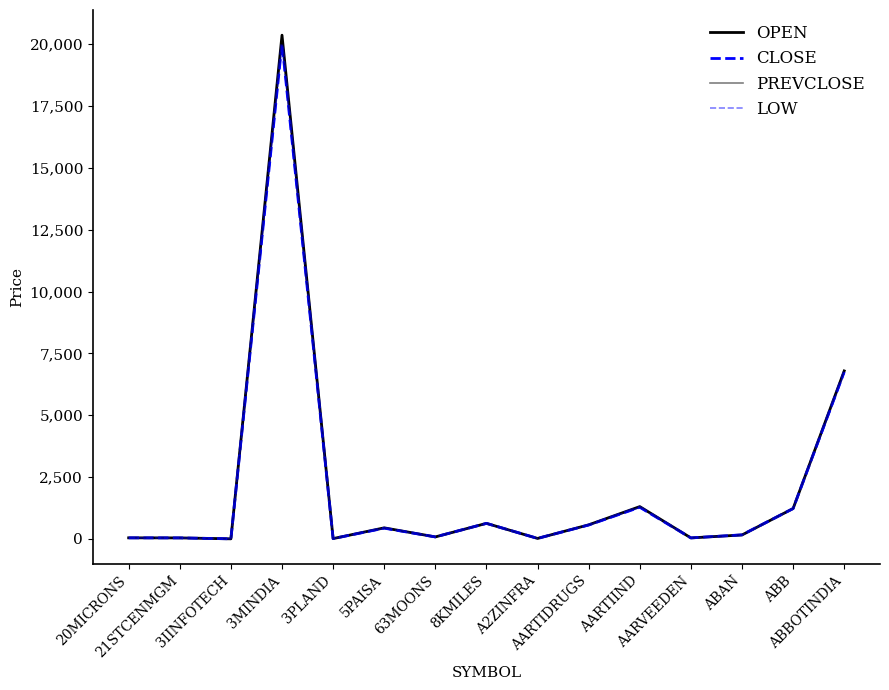

How many interior local peaks does the OPEN series have?

4